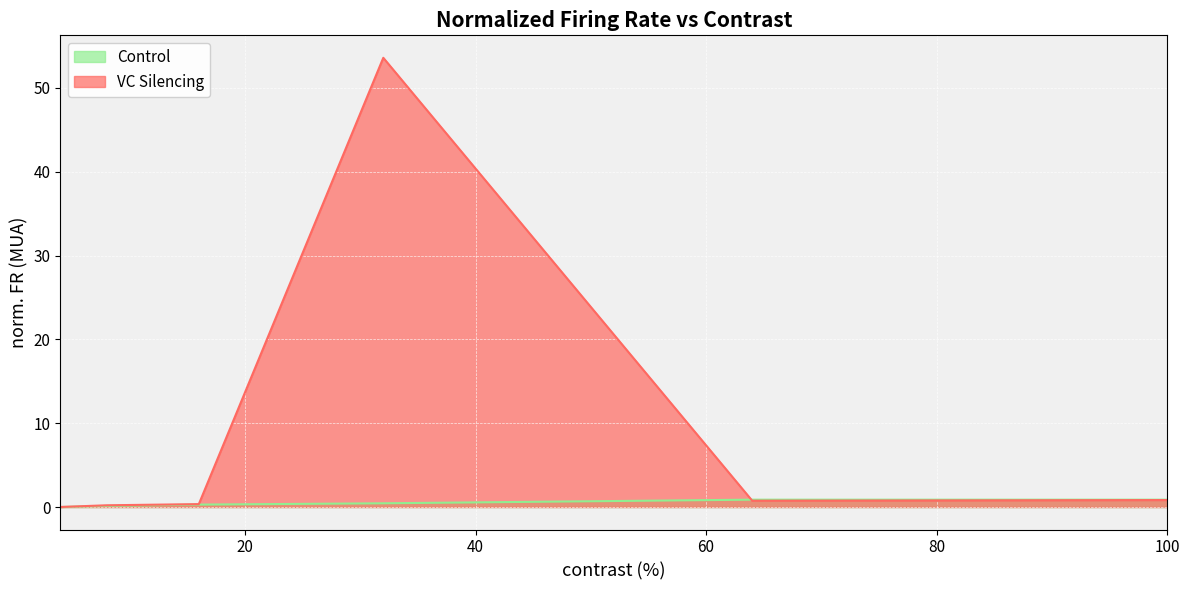

Which category has the lowest value in the VC Silencing series?

4